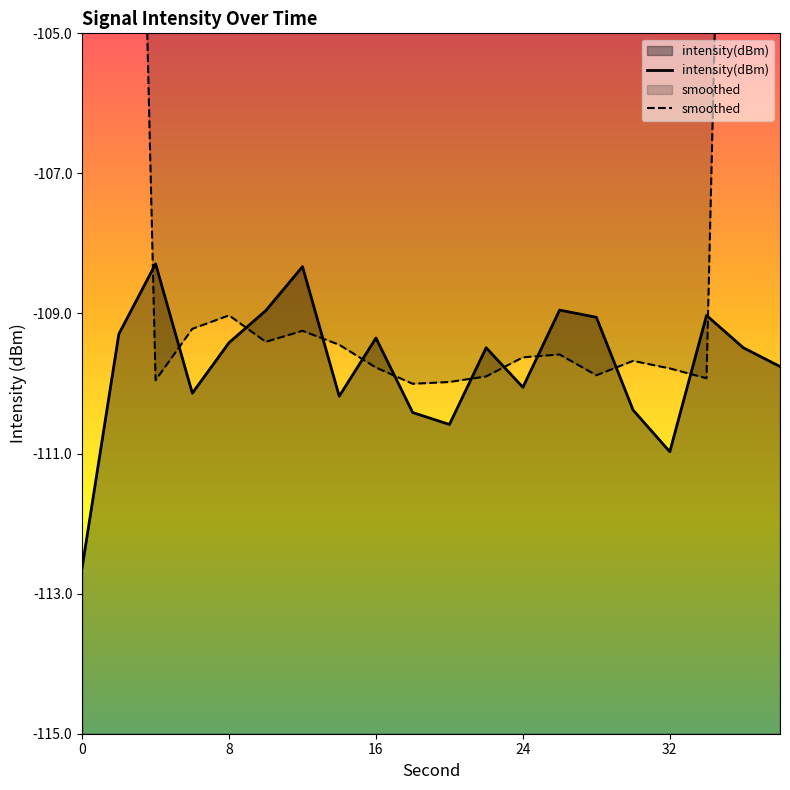

What is the minimum value for smoothed?

-110.0